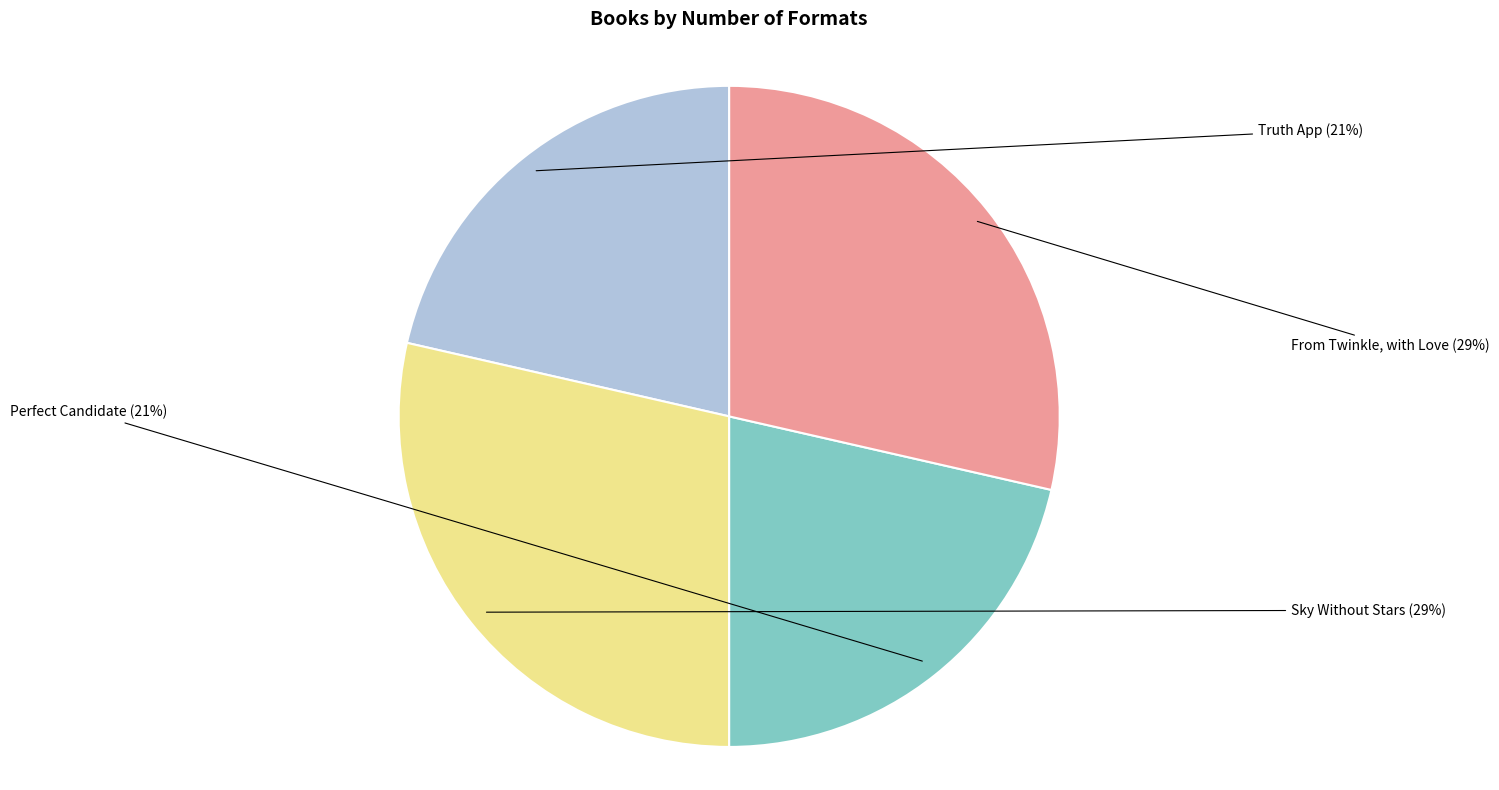

Is there any slice that represents more than half of the pie?

No